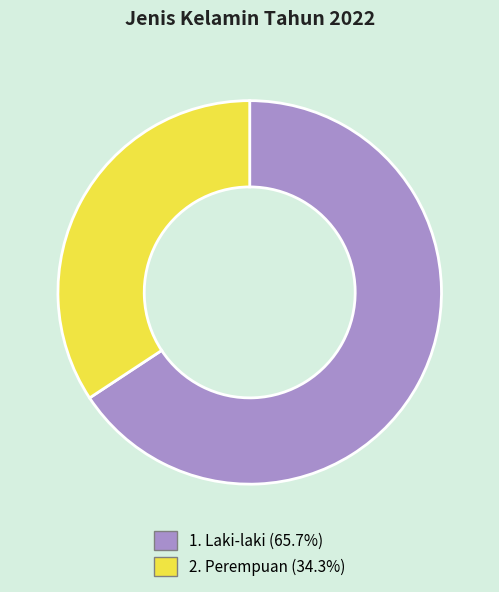

Do 1. Laki-laki and 2. Perempuan together represent more than half of the pie?

Yes